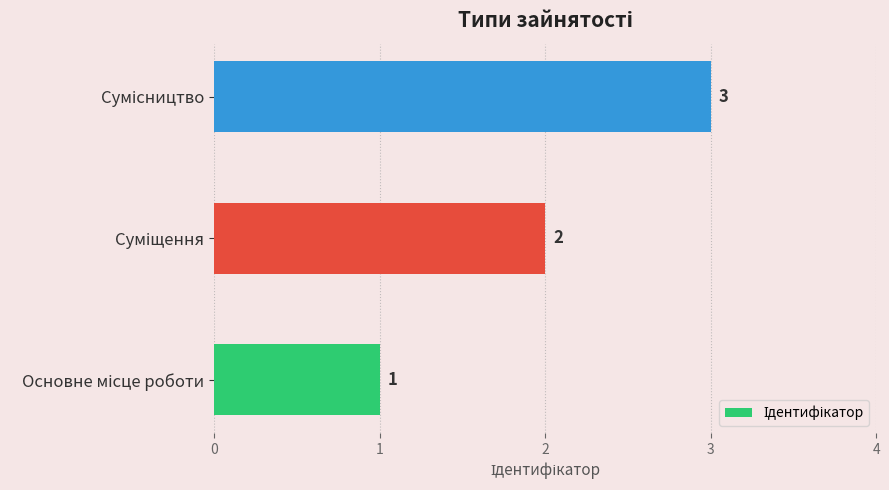

How many values are between 1 and 3?

3